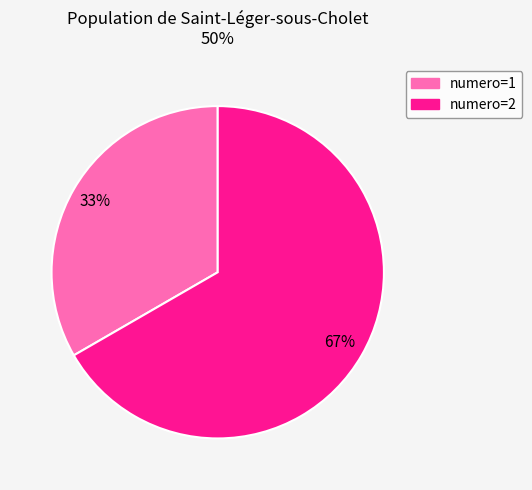

Does any single category account for the majority?

Yes